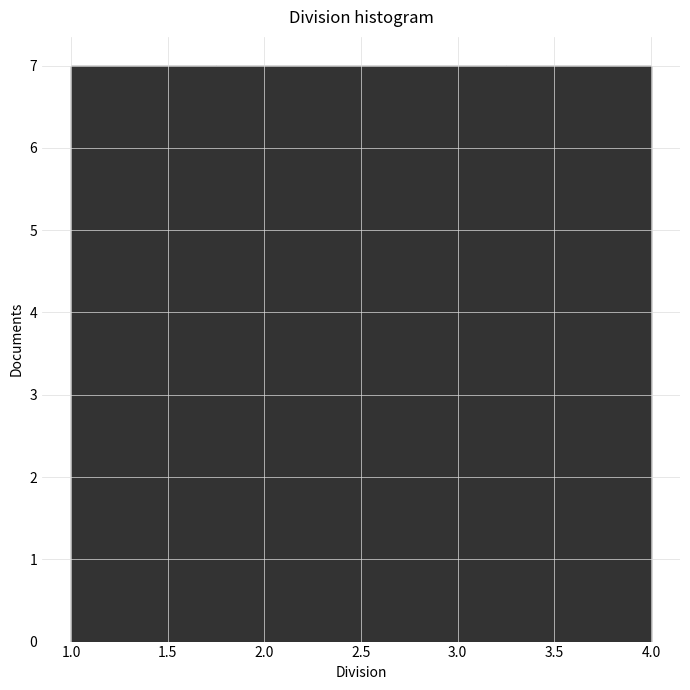

Reading left to right, transcribe this chart: for each bar, give the range it covers on the x-axis and its height. The values are not printed on the chart, so give them approximately, as read against the axis.

1.00 to 1.75: 7
1.75 to 2.50: 7
2.50 to 3.25: 7
3.25 to 4.00: 7